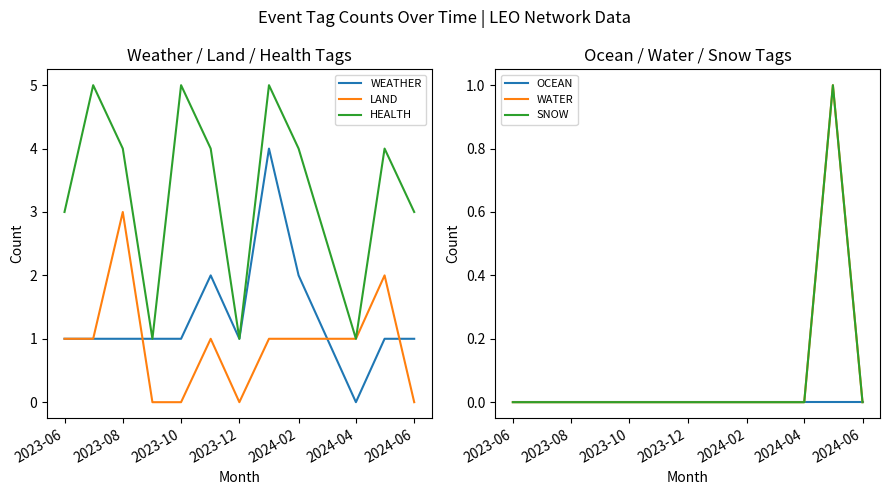

At which label does LAND reach its peak?

2023-08